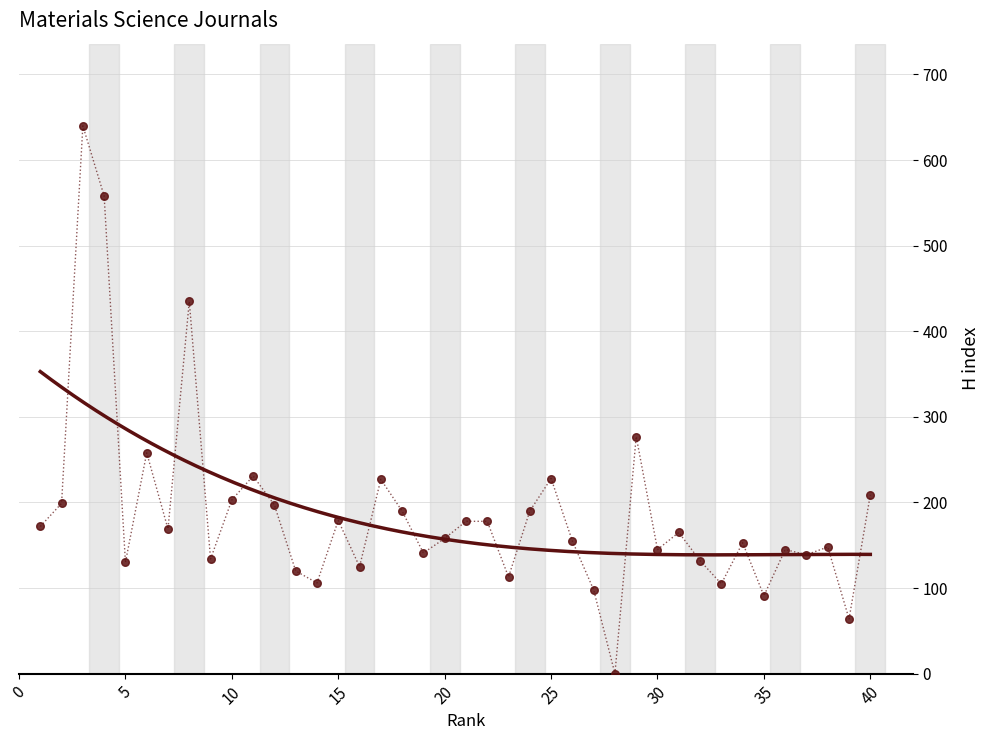

What is the range of X values (max minus min)?

39